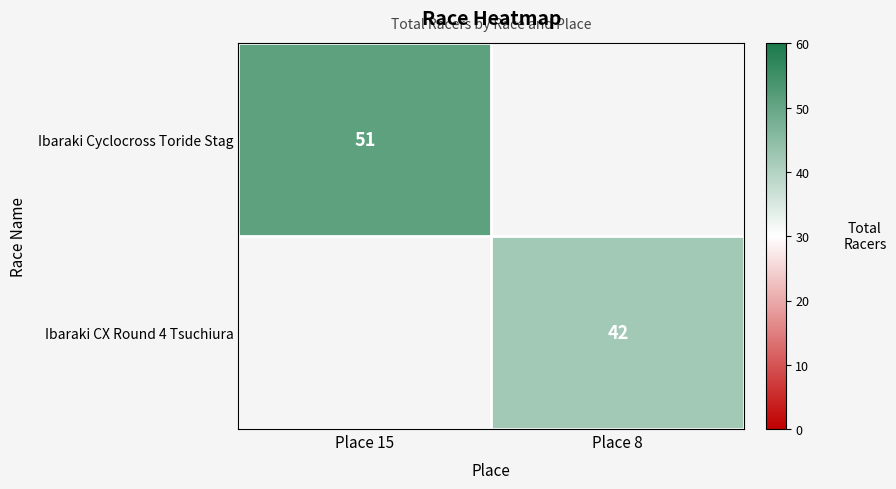

At how many categories does at least one series exceed 50?

1